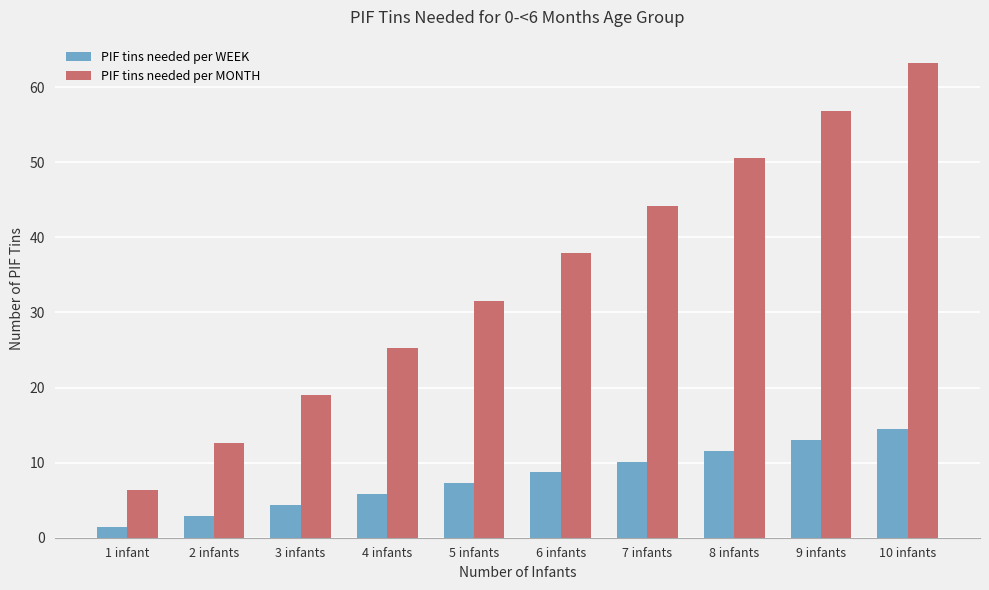

True or false: PIF tins needed per WEEK has a value of 3.4 at 5 infants.

False